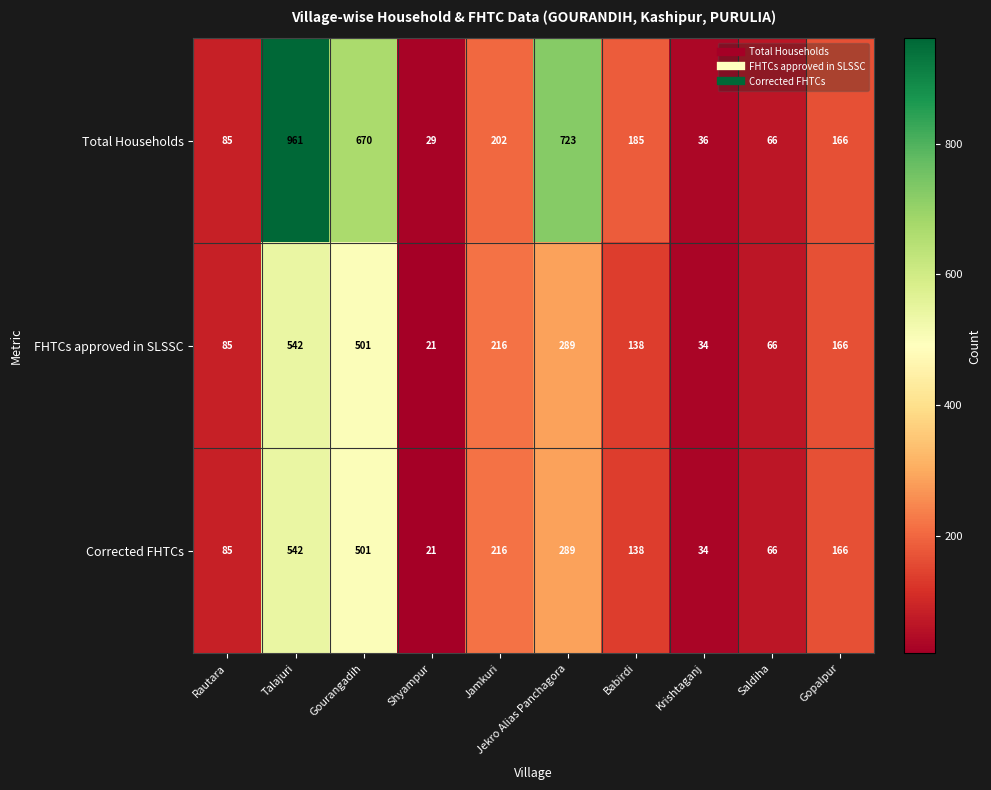

At which category is the sum across all series the highest?

Talajuri